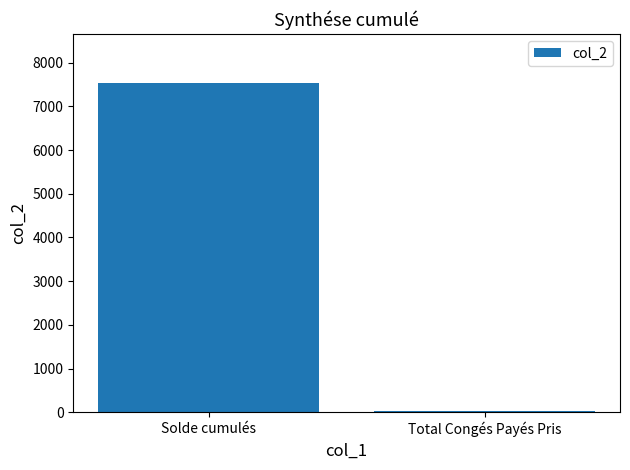

Reading left to right, what are all the values shown in this chart?

Solde cumulés=7530.0	Total Congés Payés Pris=17.0